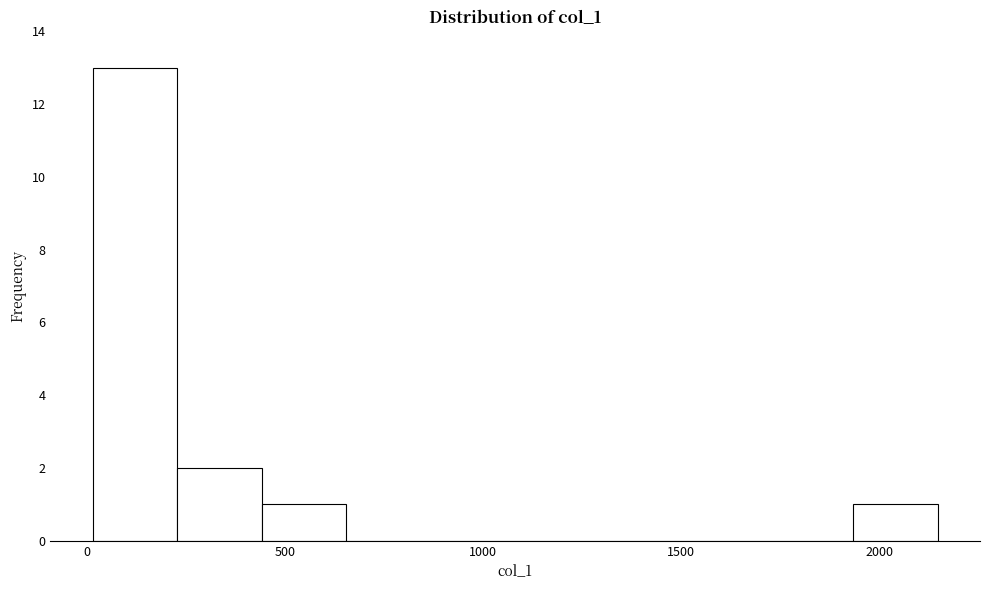

How tall is the bar that spans 1950 to 2150 on the x-axis? Neither the bar edges nor the heights are printed on the chart, so give them approximately, as read against the axes.

1